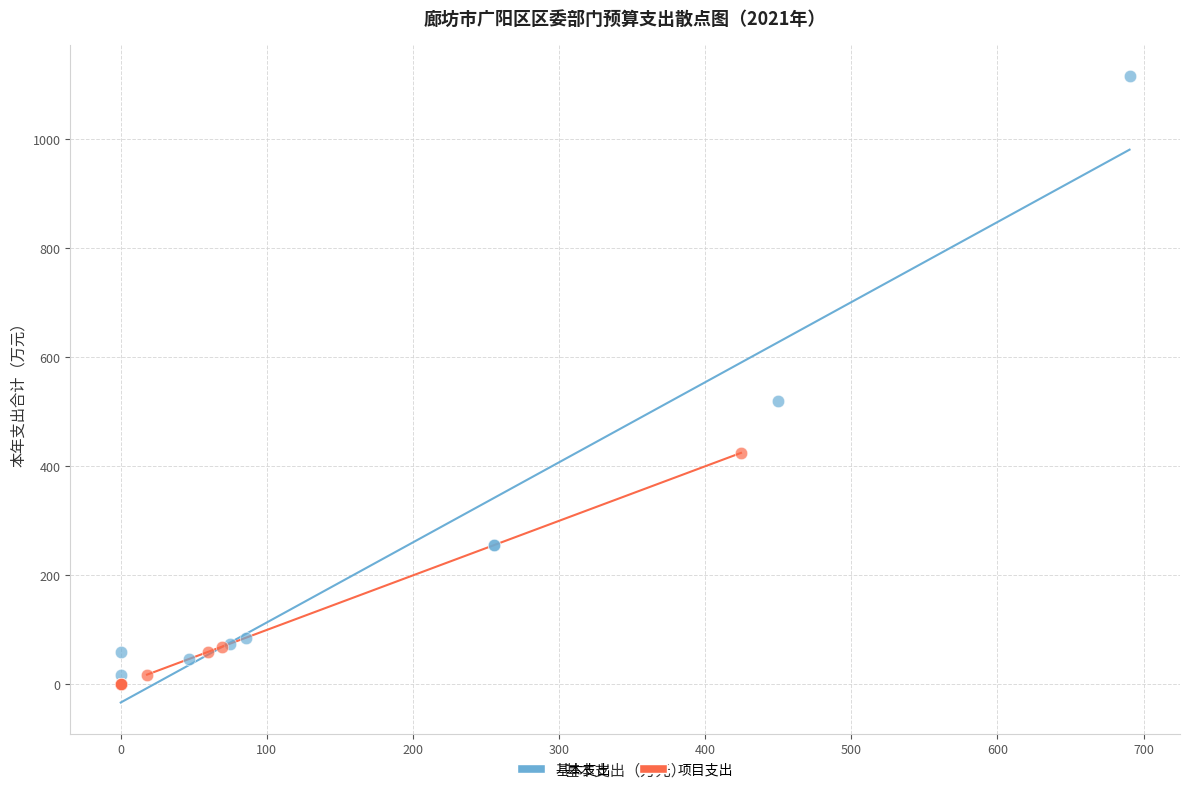

Which series reaches the maximum Y coordinate?

基本支出